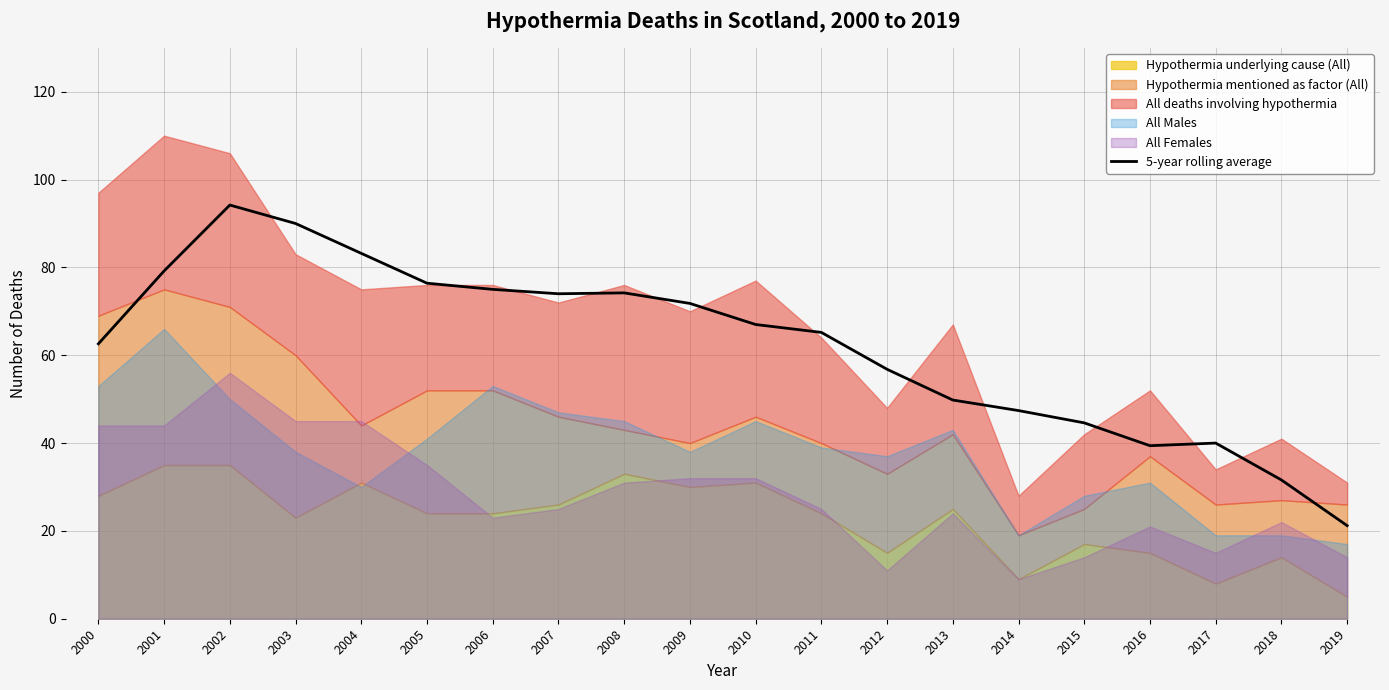

List the labels in order of value, largest first.

2002, 2003, 2004, 2001, 2005, 2006, 2008, 2007, 2009, 2010, 2011, 2000, 2012, 2013, 2014, 2015, 2017, 2016, 2018, 2019